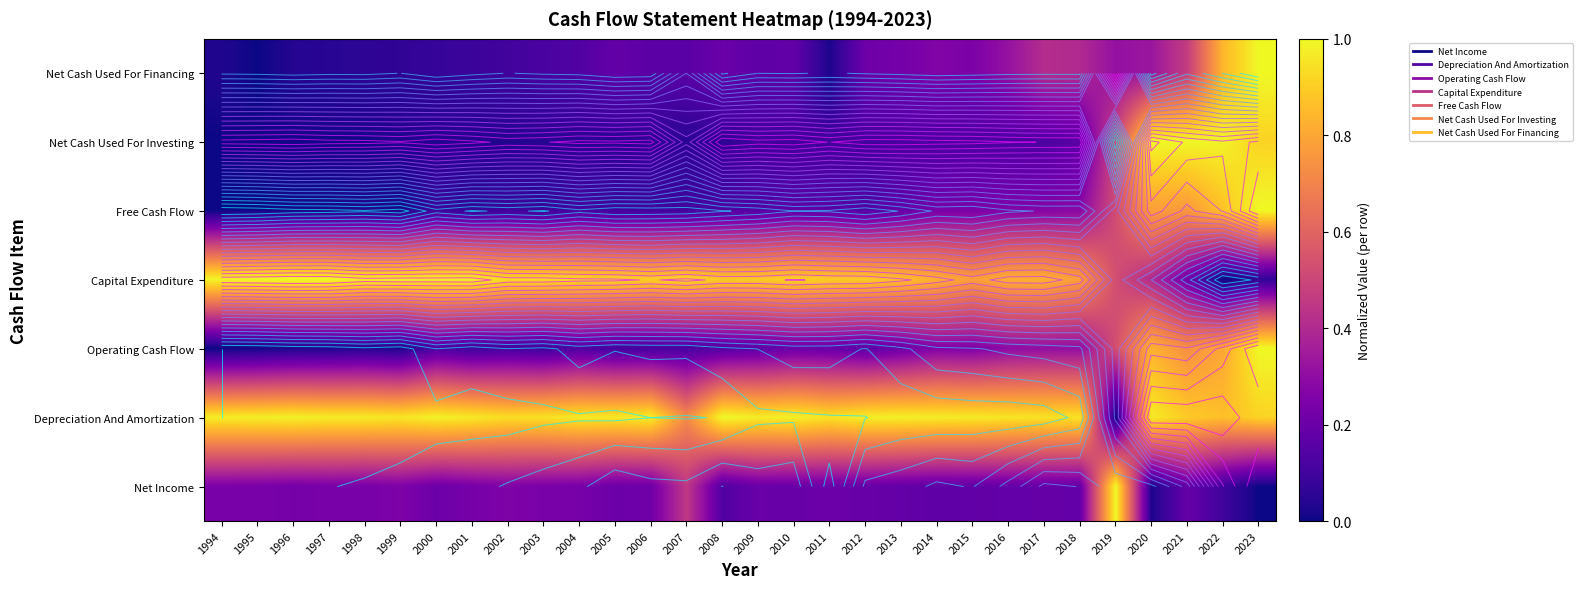

What is the total value across all series at 2006?

2.5